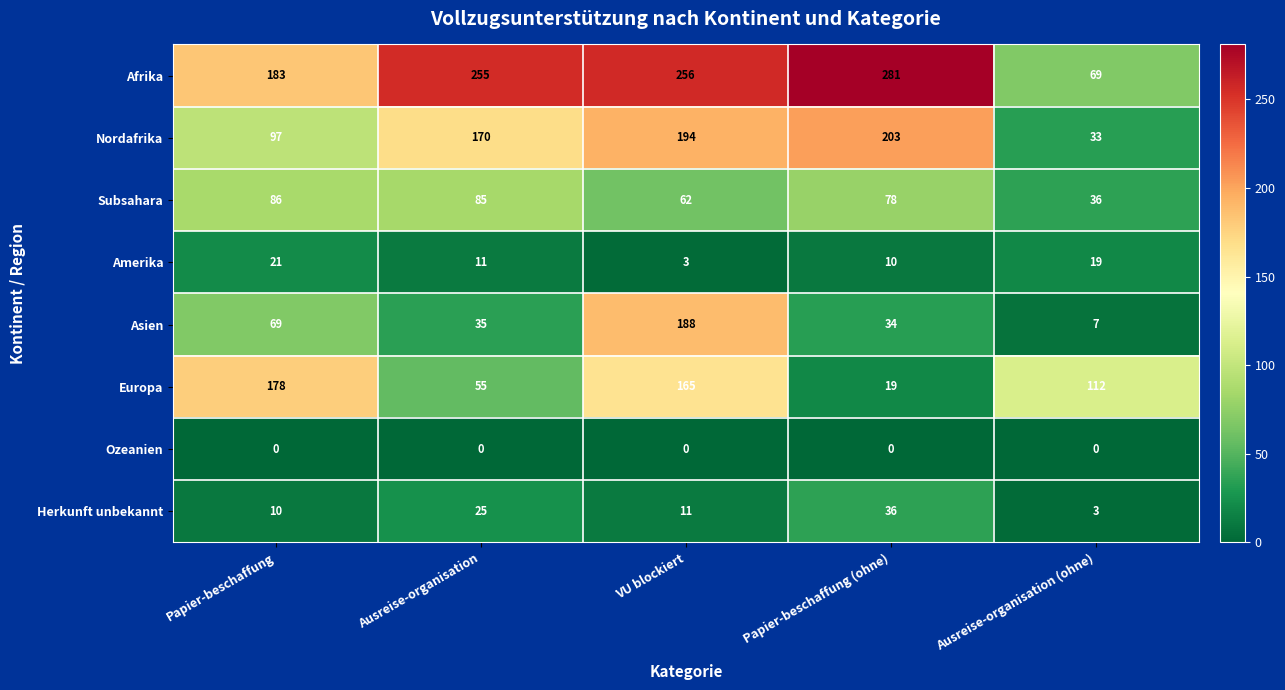

Which category has the lowest value in the Subsahara series?

Ausreise-organisation (ohne)